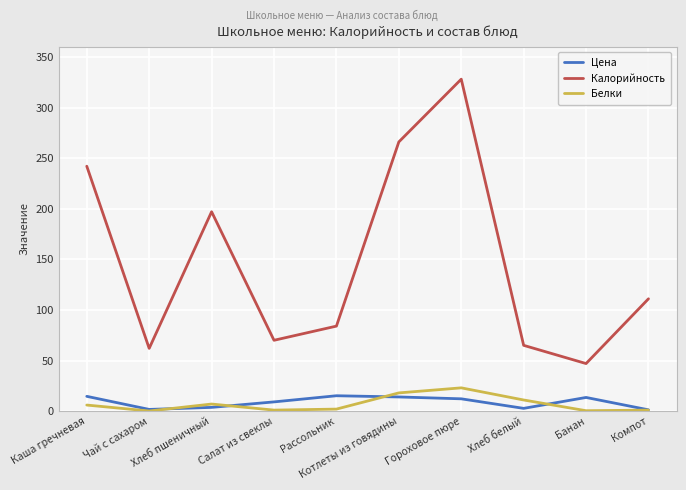

What is the maximum value for Белки?

23.0